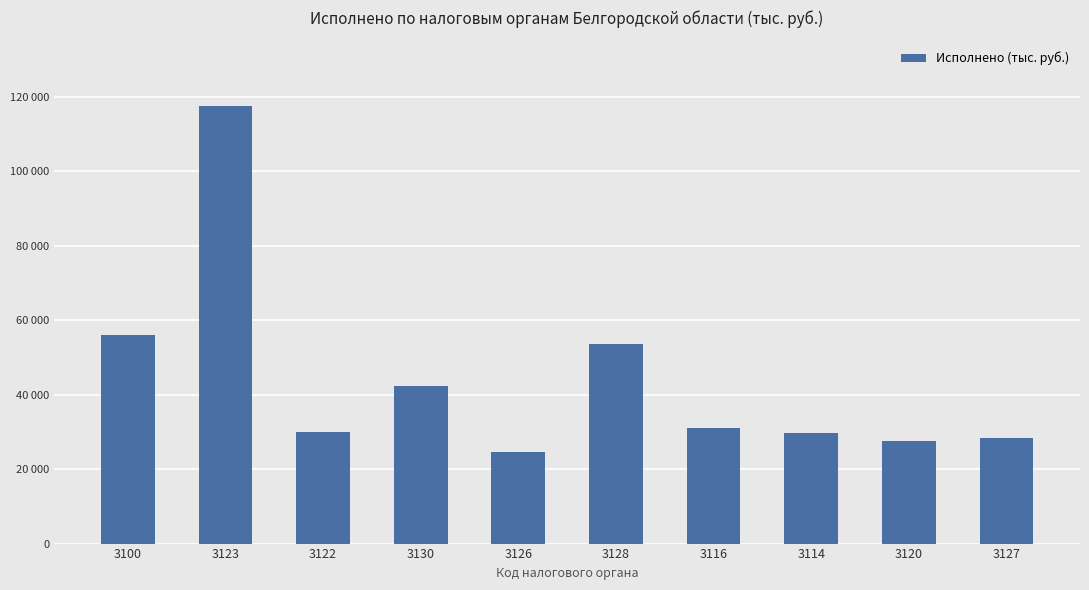

What value does the data have at 3120?

27640.5